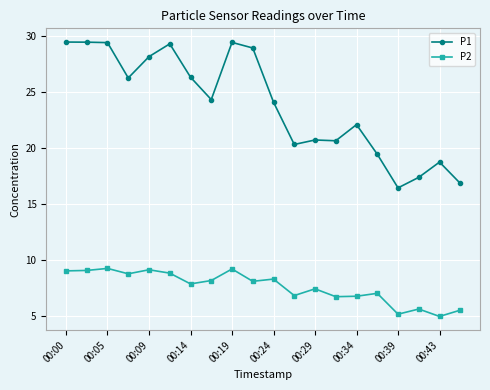

Which series has the largest total across all categories?

P1